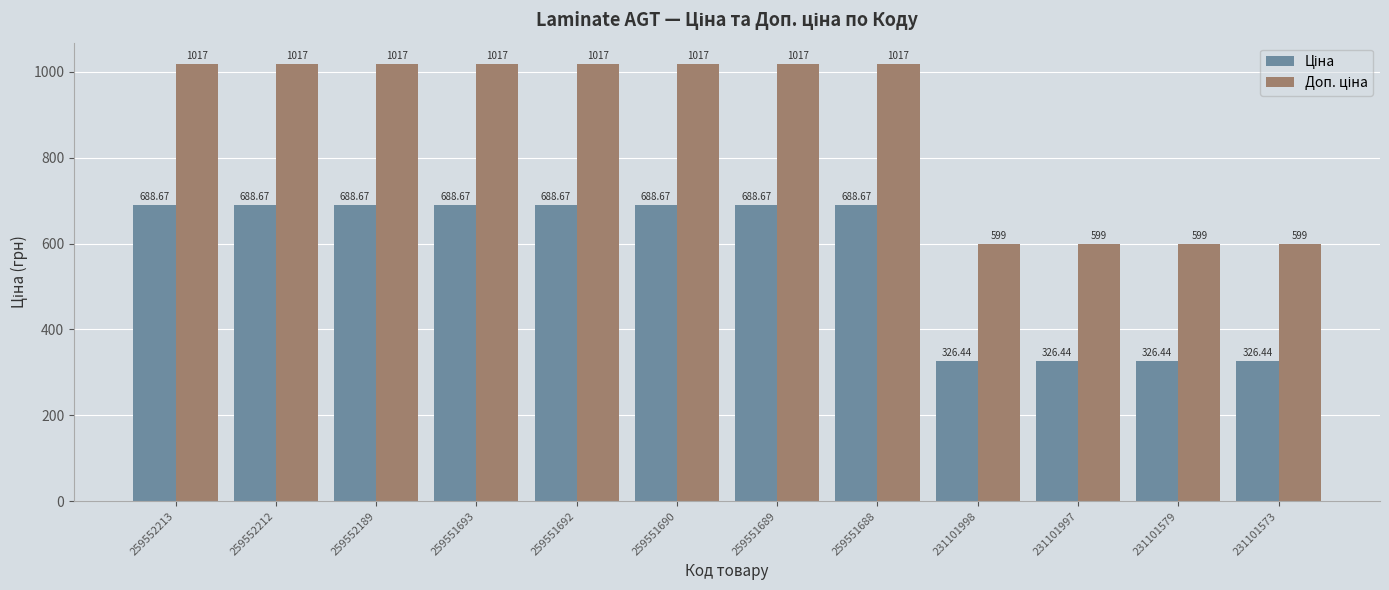

At how many categories does at least one series exceed 591?

12